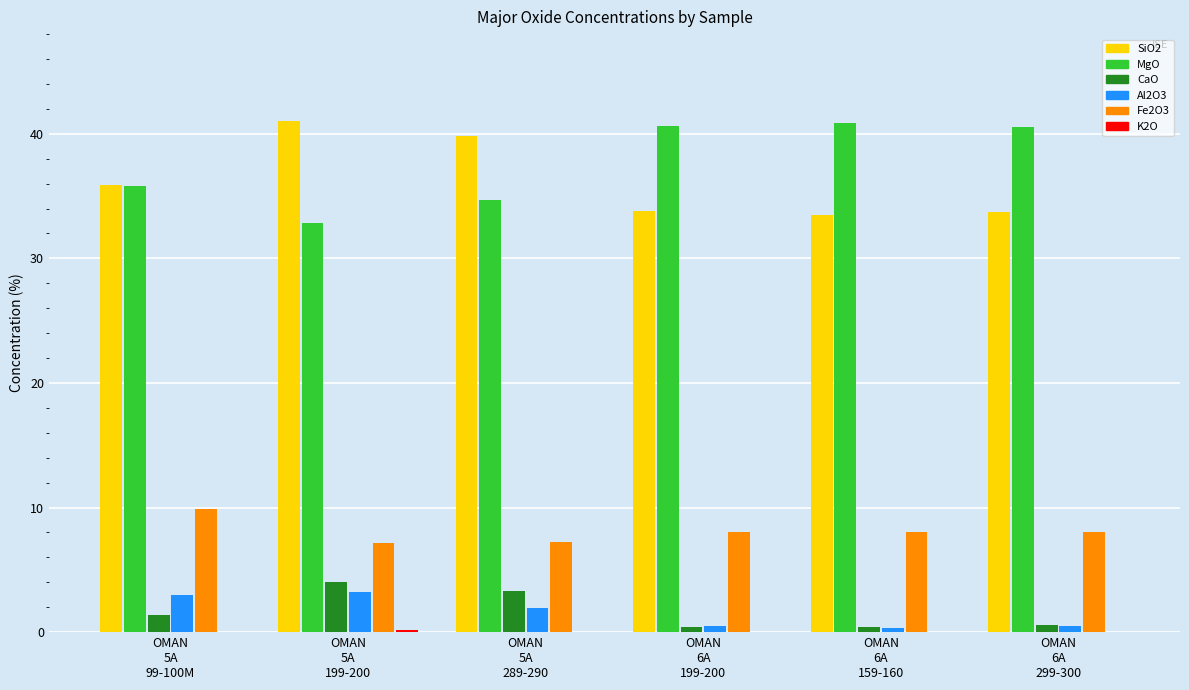

What is the sum of all MgO values?

225.4